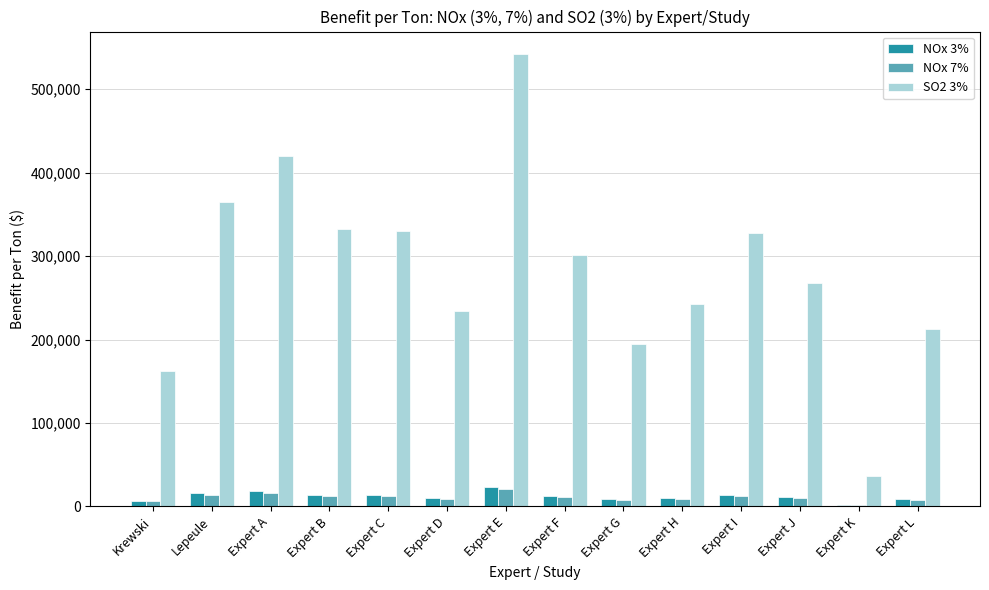

What is the average value of the NOx 3% series?

12093